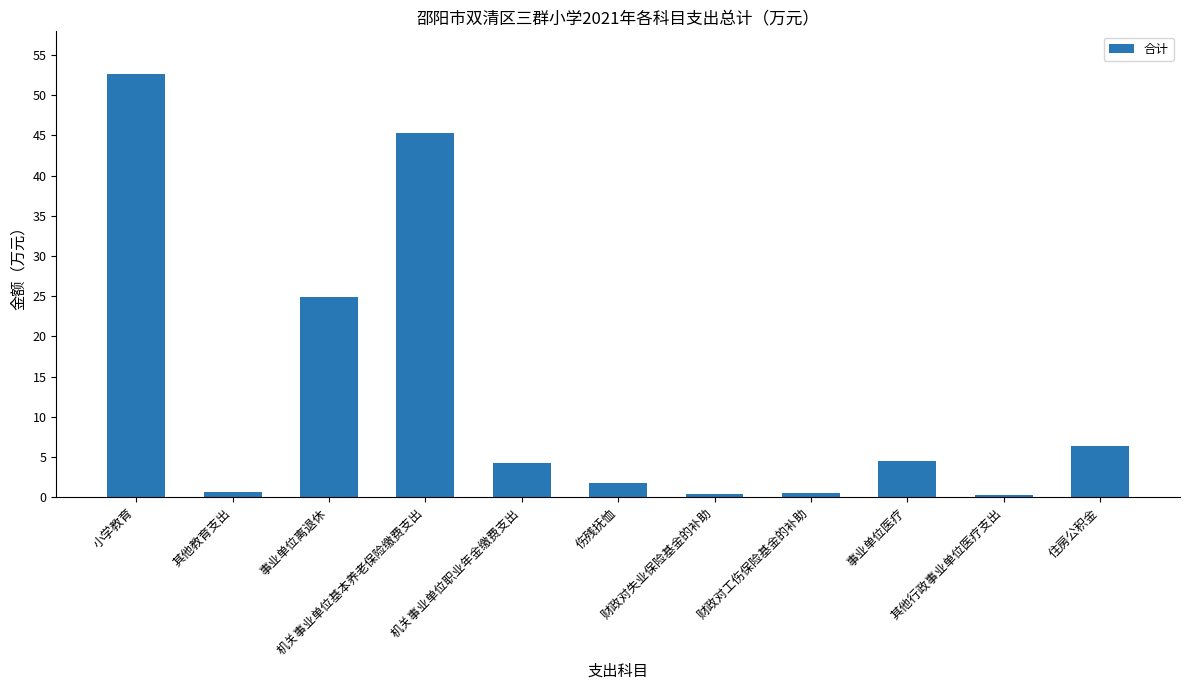

What position from the left is 机关事业单位基本养老保险缴费支出?

4